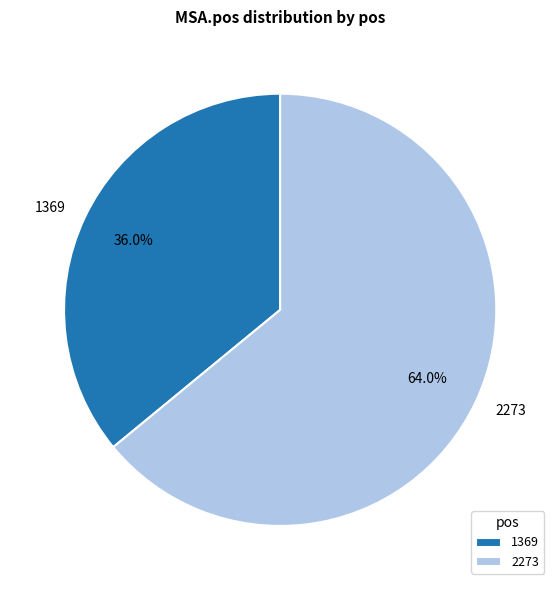

Which slice represents more than half of the pie?

2273